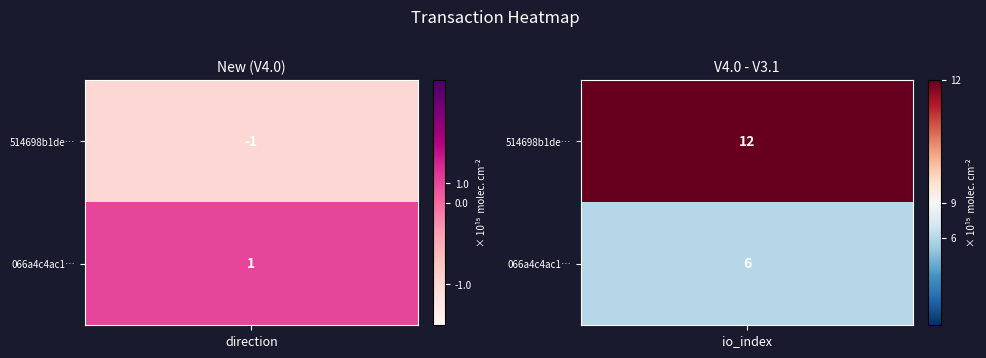

Reading right to left, transcribe all the data shown in this chart.

514698b1de4f6d64a690c3a9fceb058399b379b: 1=12	0=-1
066a4c4ac195e4d462663855f9416152e506a72: 1=6	0=1